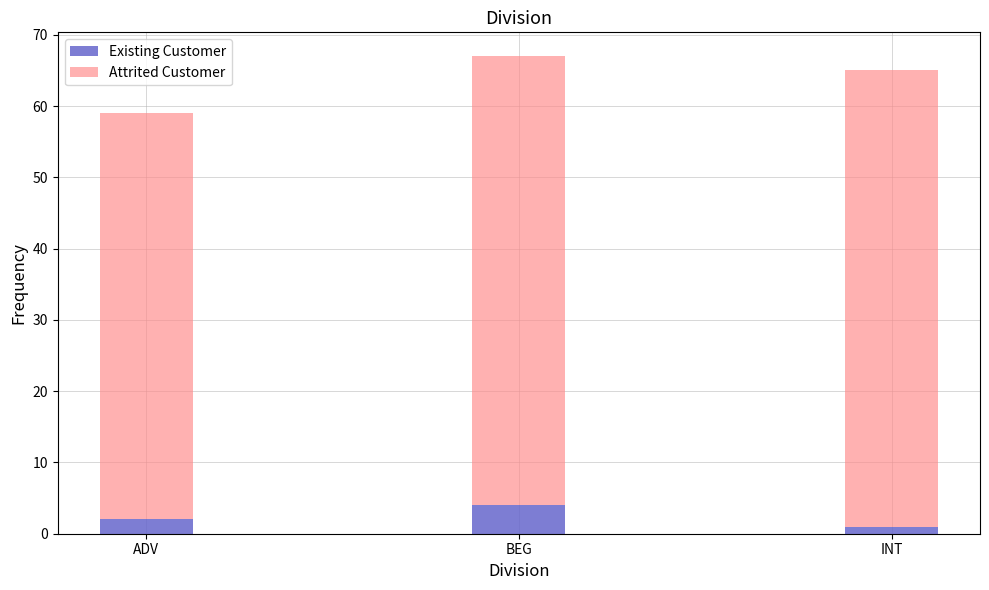

How many bars are there in total?

3